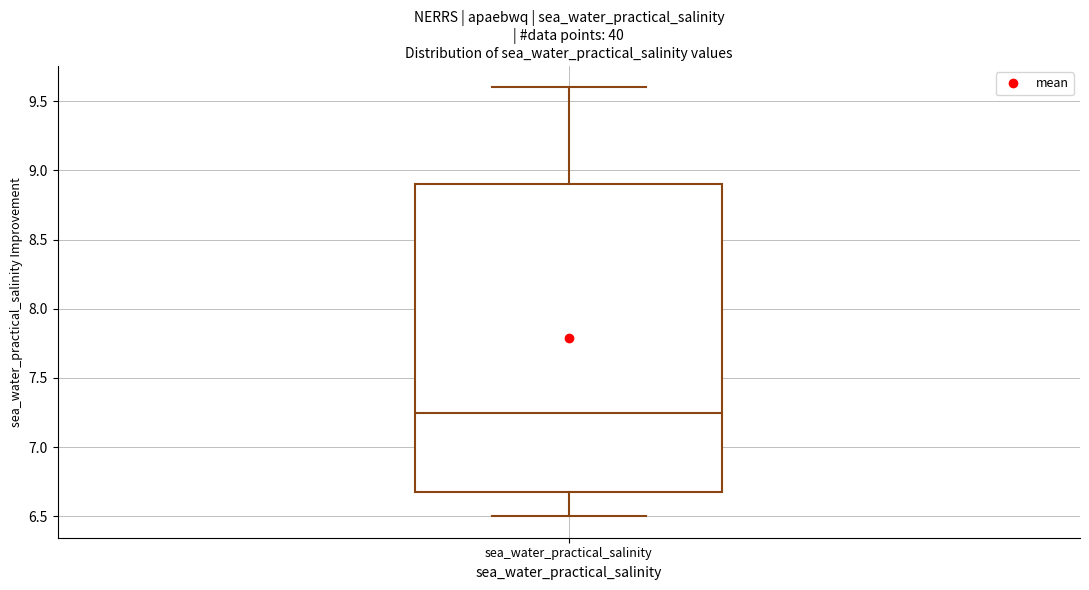

Read this box plot against the y-axis: the position of the median line, the range covered by the box, and the ends of both whiskers. The values are not printed on the chart, so give them approximately, as read against the axis.

median 7.25, box 6.70 to 8.90, whiskers 6.50 to 9.60